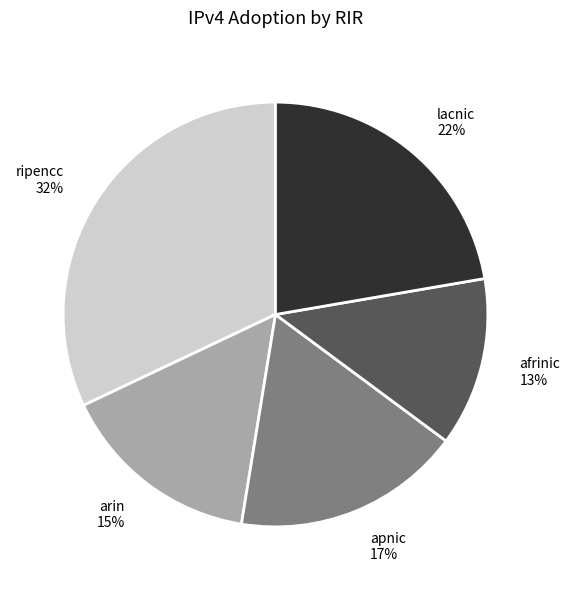

Combined, do ripencc and apnic account for over 50%?

No